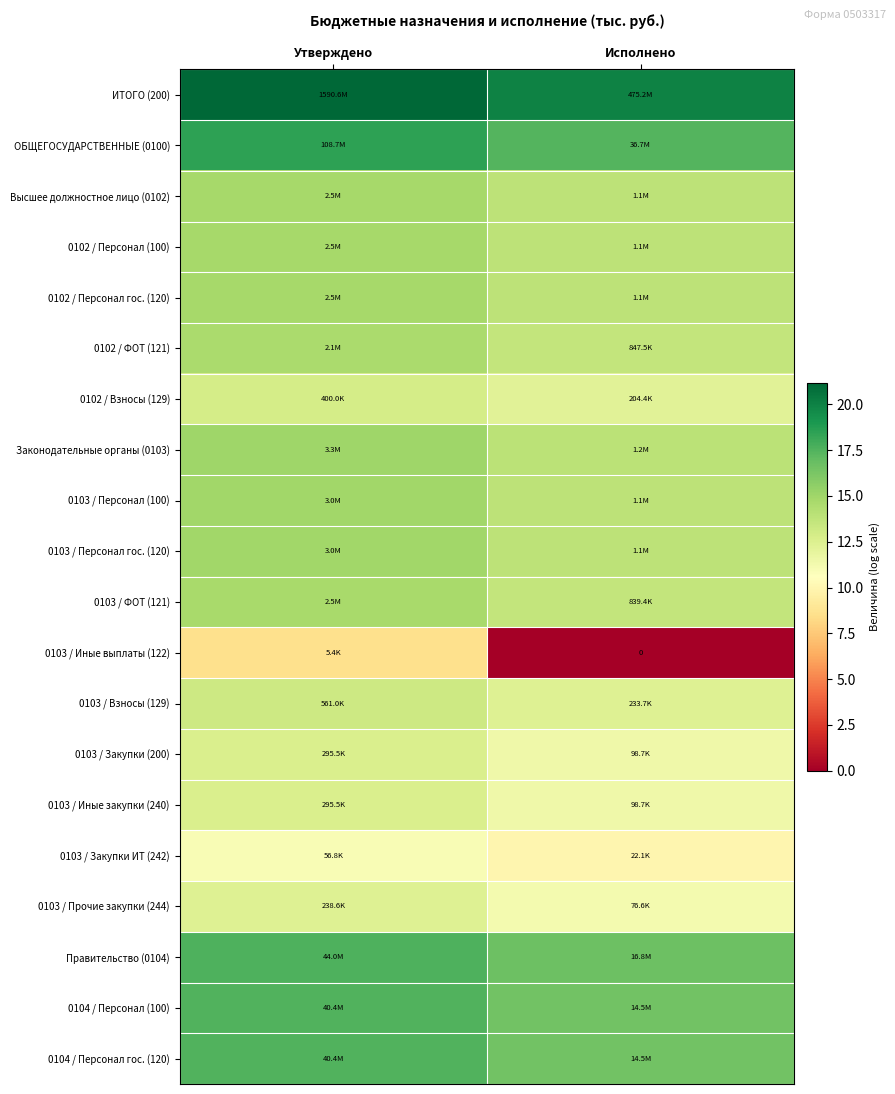

At which category does the chart reach its minimum across all series?

Исполнено